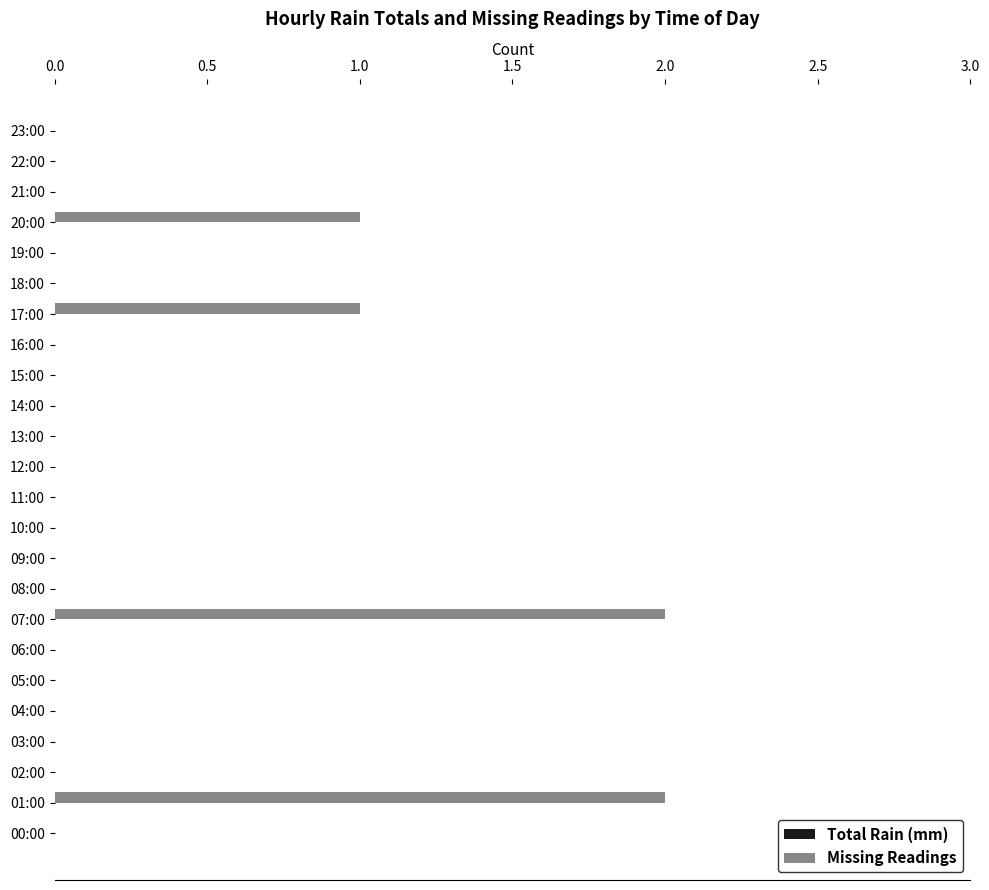

Is it true that the value at 11:00 is 0?

True